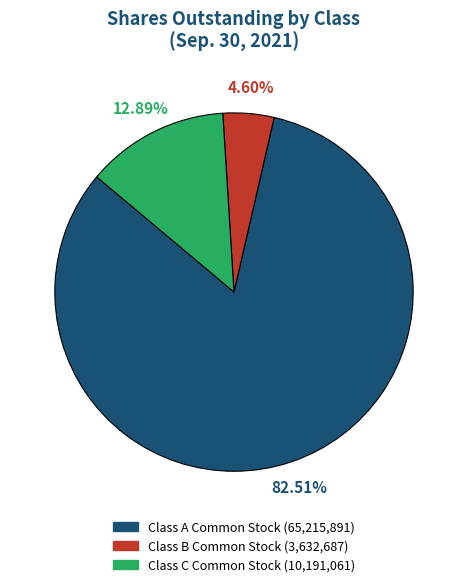

Count the number of slices in the pie.

3